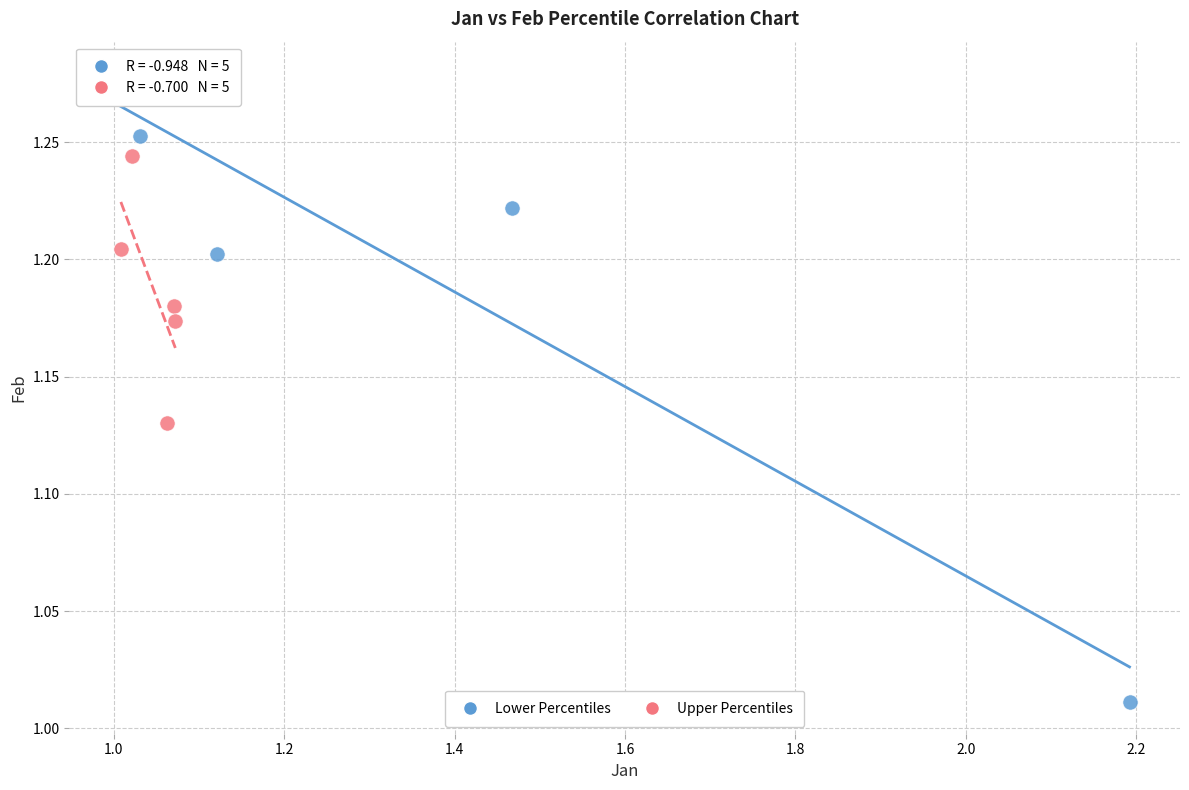

Which series has the widest spread of Y values?

Lower Percentiles